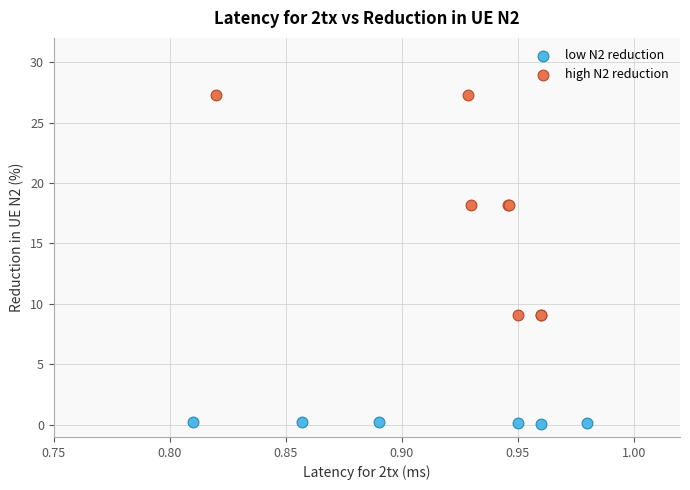

Which series contains the highest Y value?

high N2 reduction